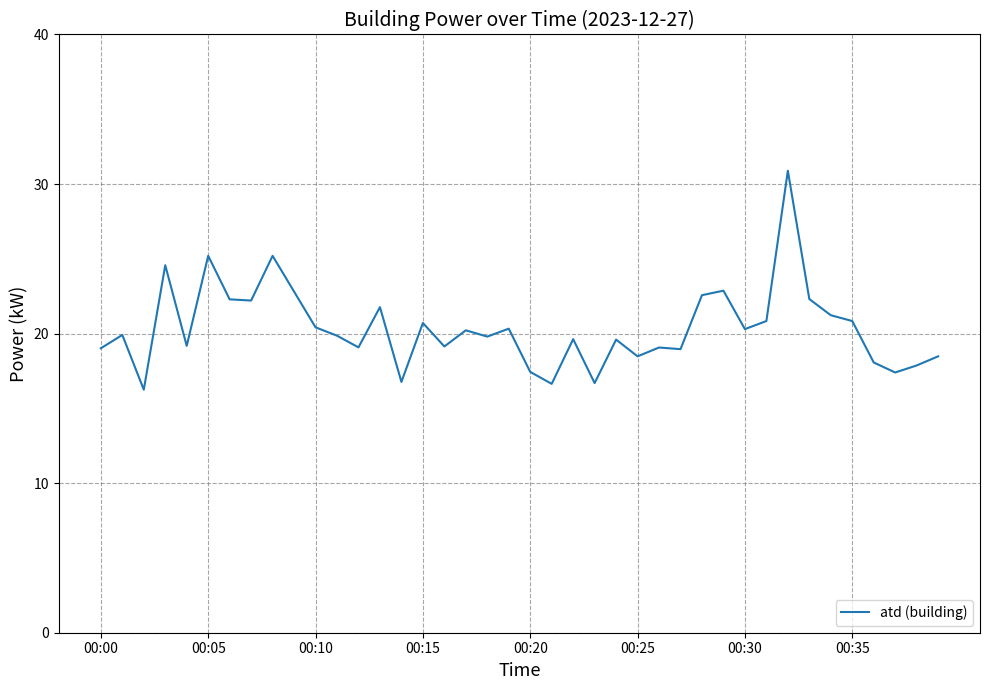

What is the difference between the maximum and minimum values?

14.6